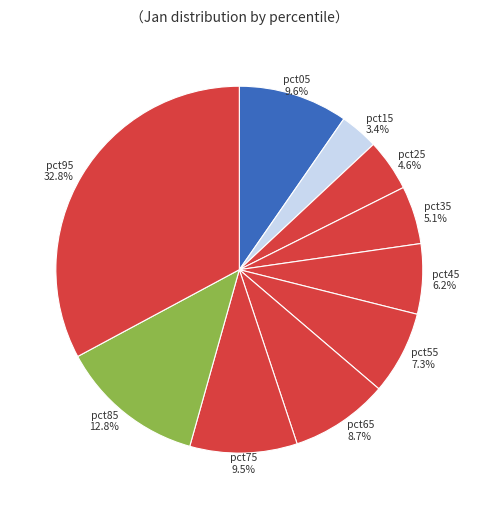

What is the largest slice in the pie chart?

pct95